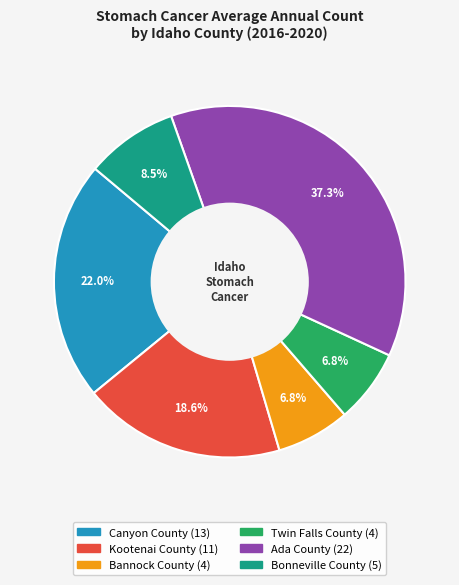

Does any single category account for the majority?

No